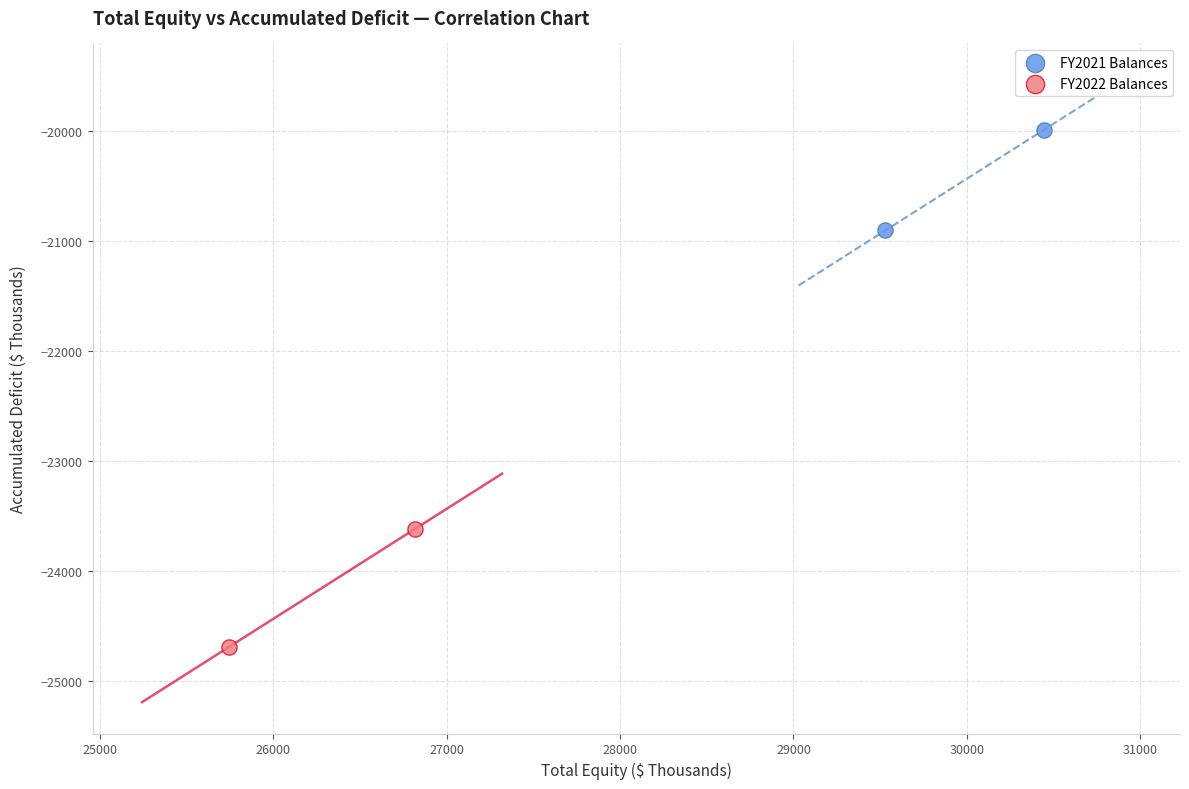

What are all the series names shown in the legend?

FY2021 Balances, FY2022 Balances